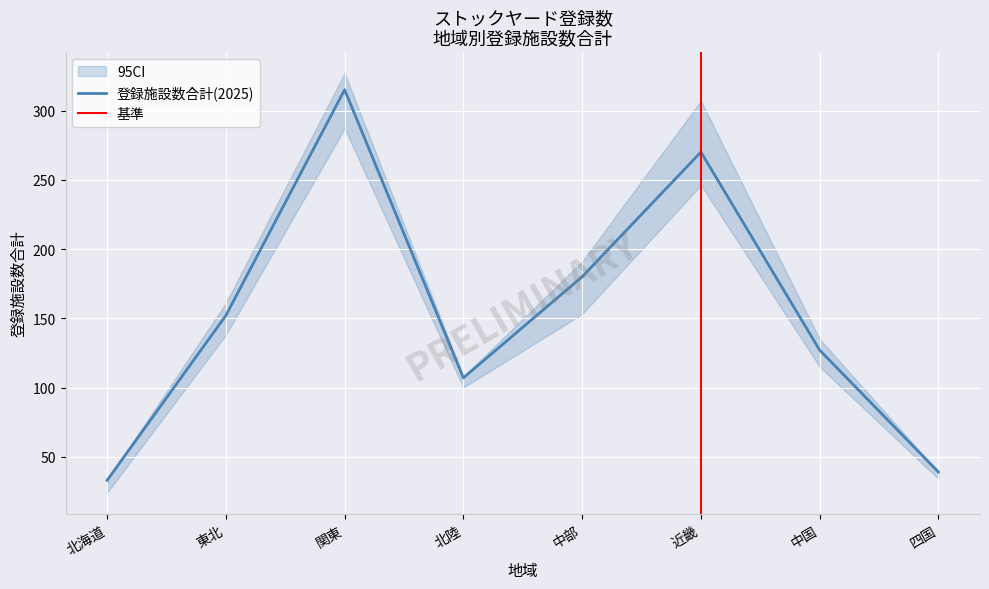

List the labels in order of 登録施設数合計(2026) value, largest first.

関東, 近畿, 中部, 東北, 中国, 北陸, 四国, 北海道